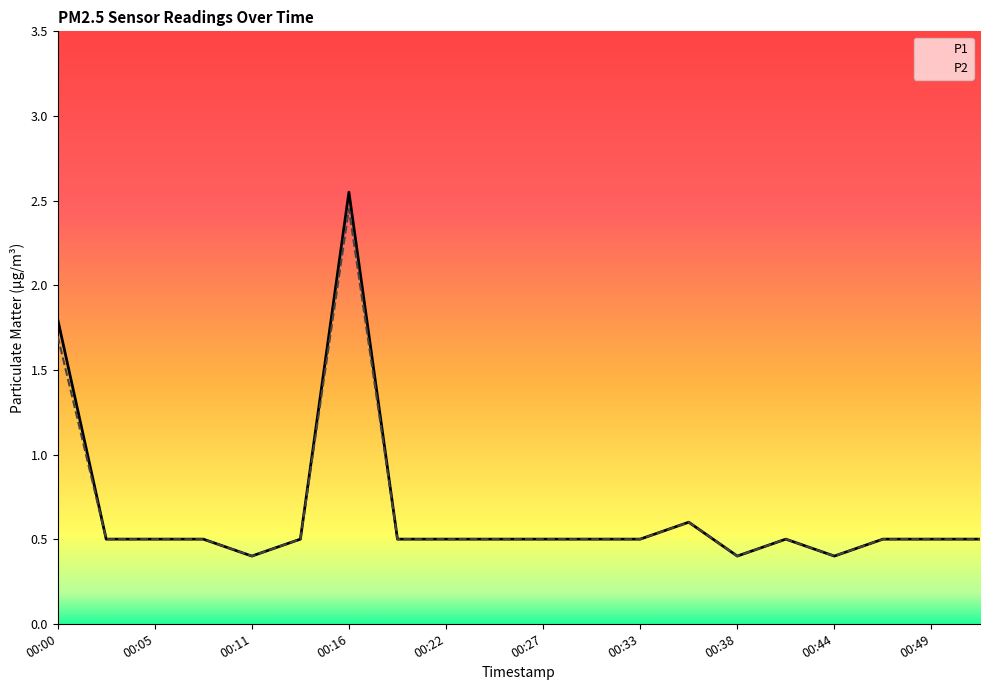

How many series are shown in this chart?

2